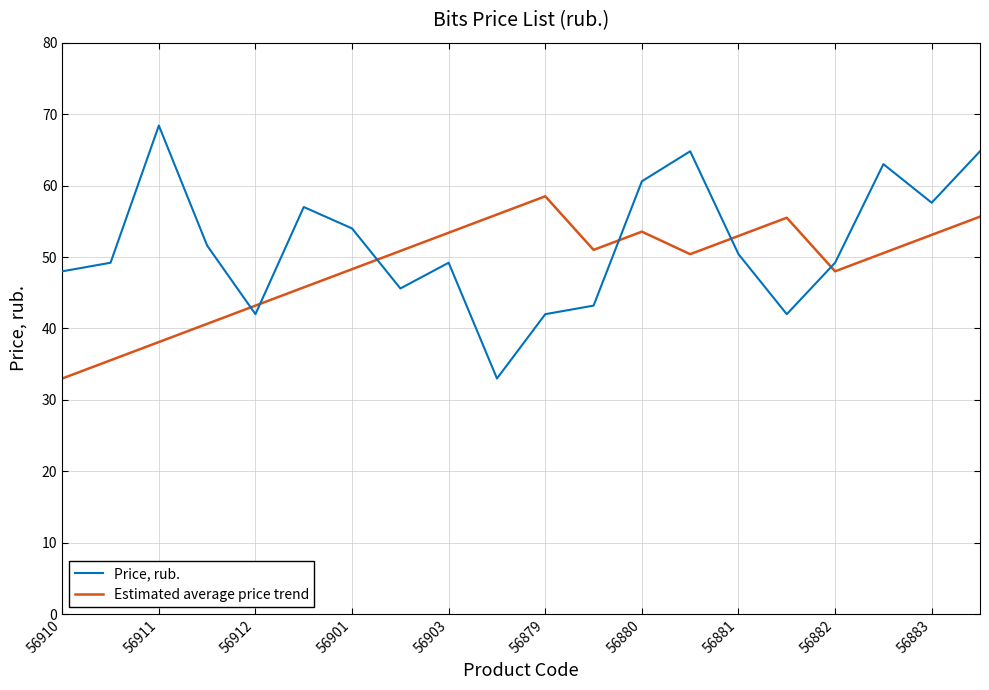

What is the greatest value displayed?

68.4